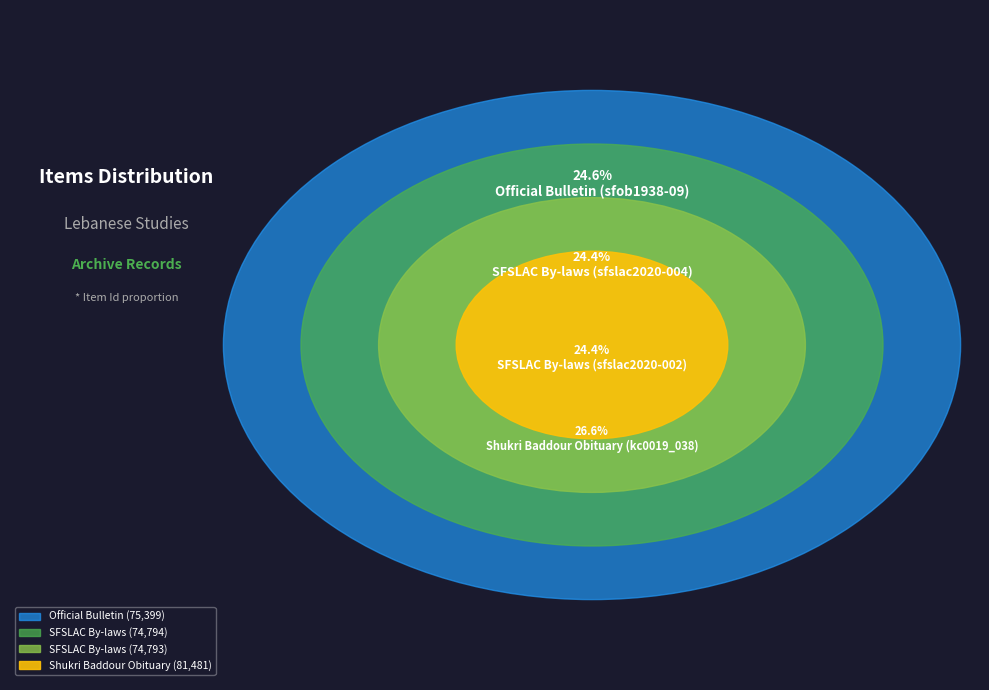

Which category has the biggest portion of the pie?

Shukri Baddour Obituary (kc0019_038)